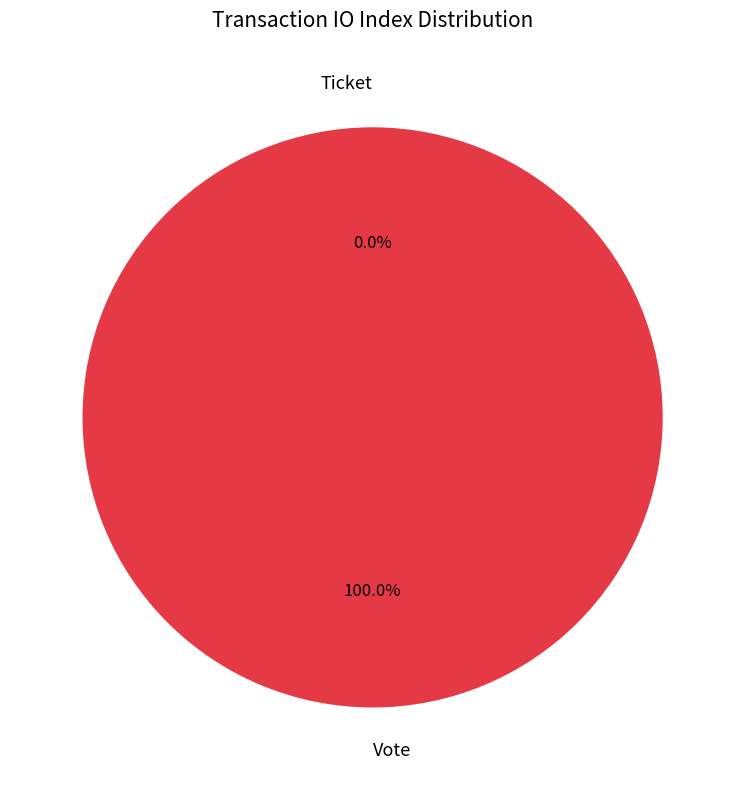

Is it true that Ticket is 1% of the pie?

False